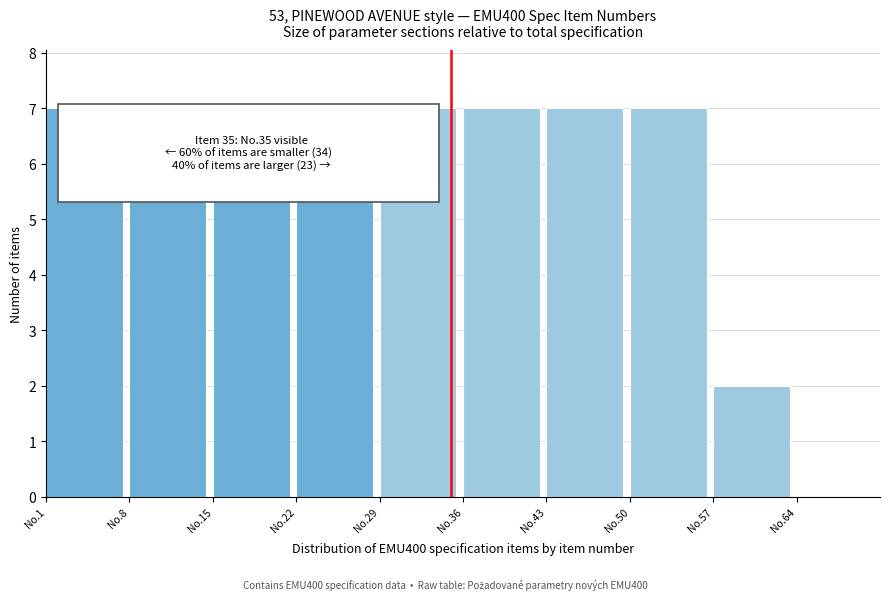

Reading left to right, extract all data points from this chart.

No.1=7	No.8=7	No.15=7	No.22=7	No.29=7	No.36=7	No.43=7	No.50=7	No.57=2	No.64=0